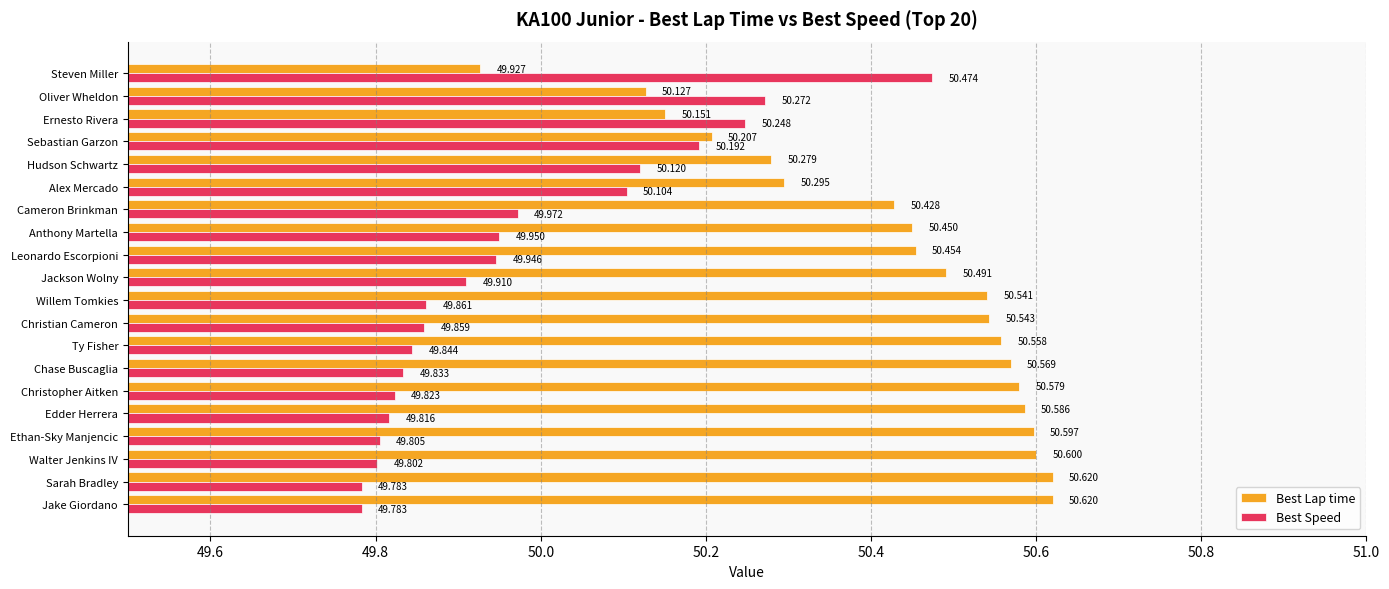

Is the value of Best Lap time at Jackson Wolny greater than the value of Best Speed at Ernesto Rivera?

Yes